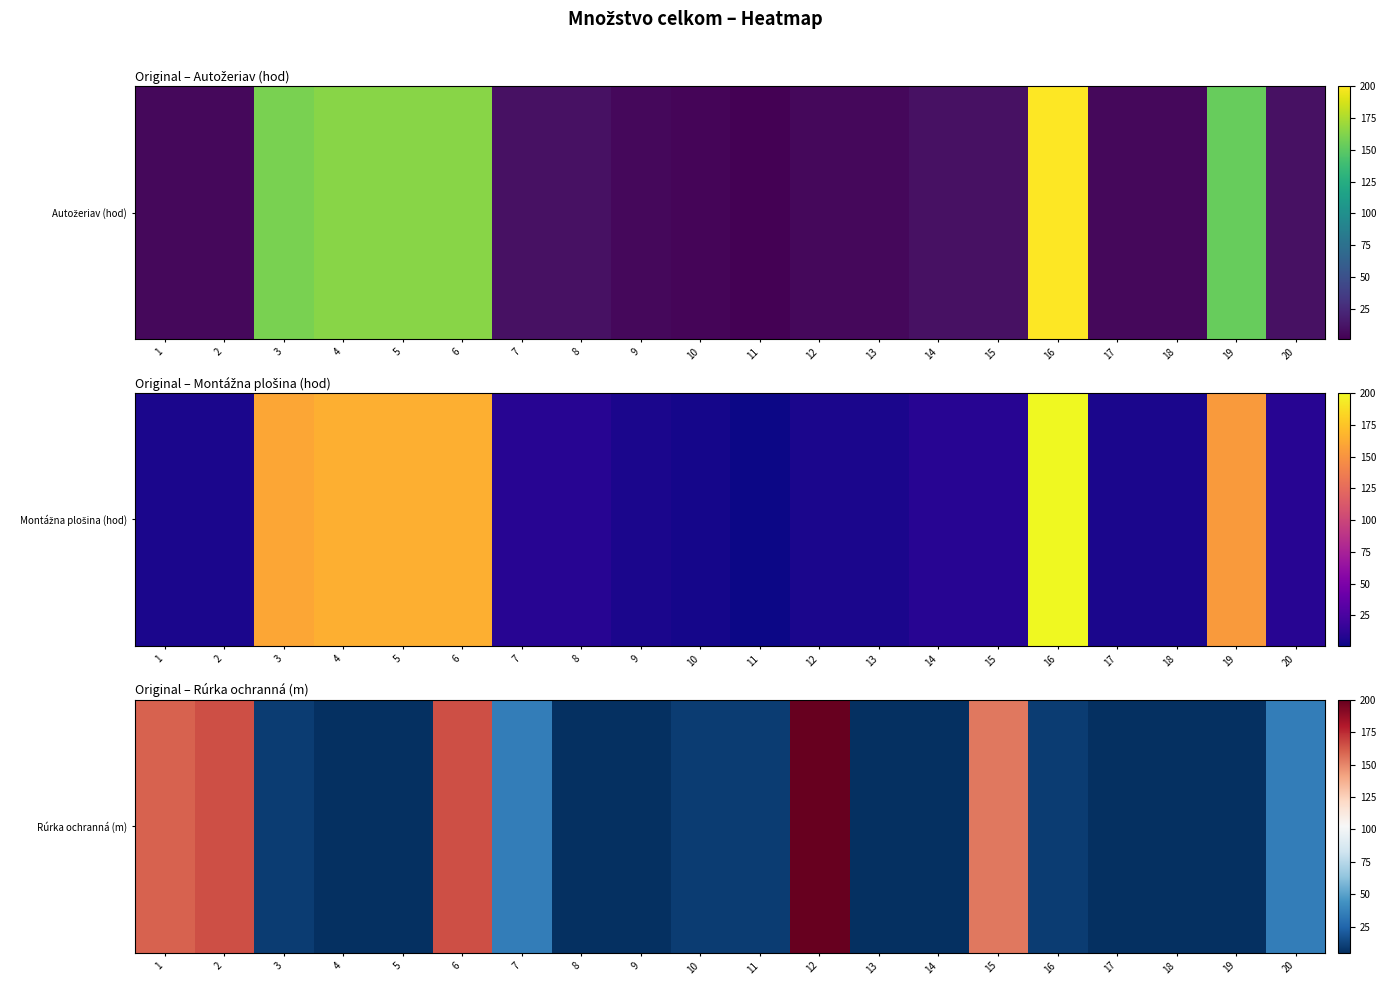

What is the sum of all values?

999